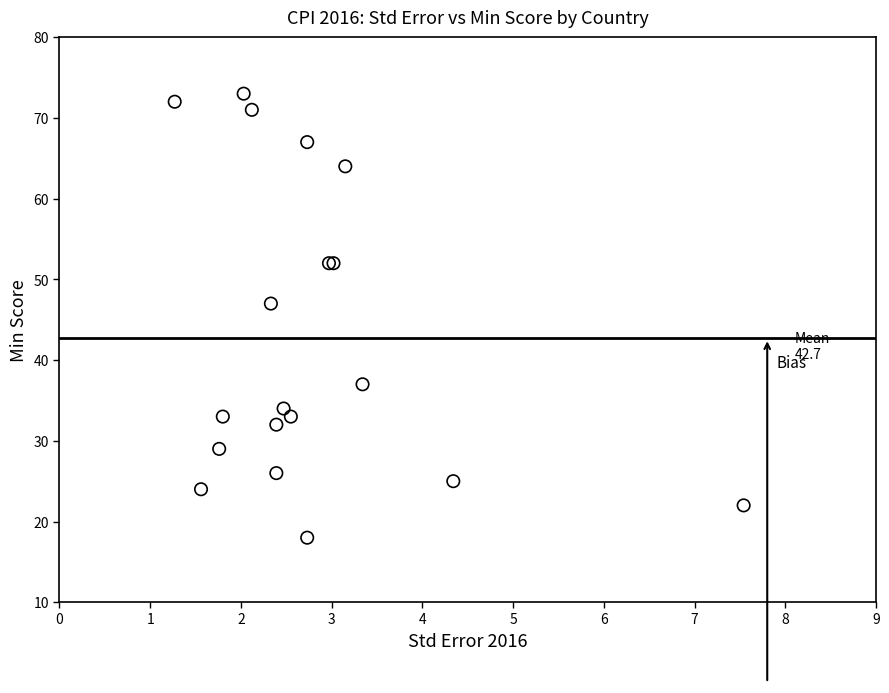

What Y value in the scatter plot is closest to 45?

47